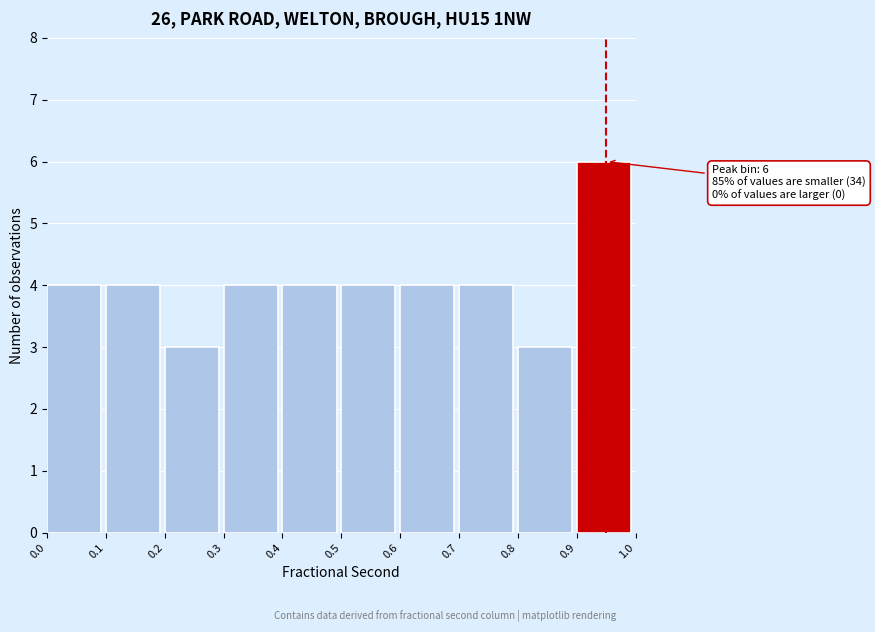

Which range on the x-axis has the tallest bar?

0.9 to 1.0